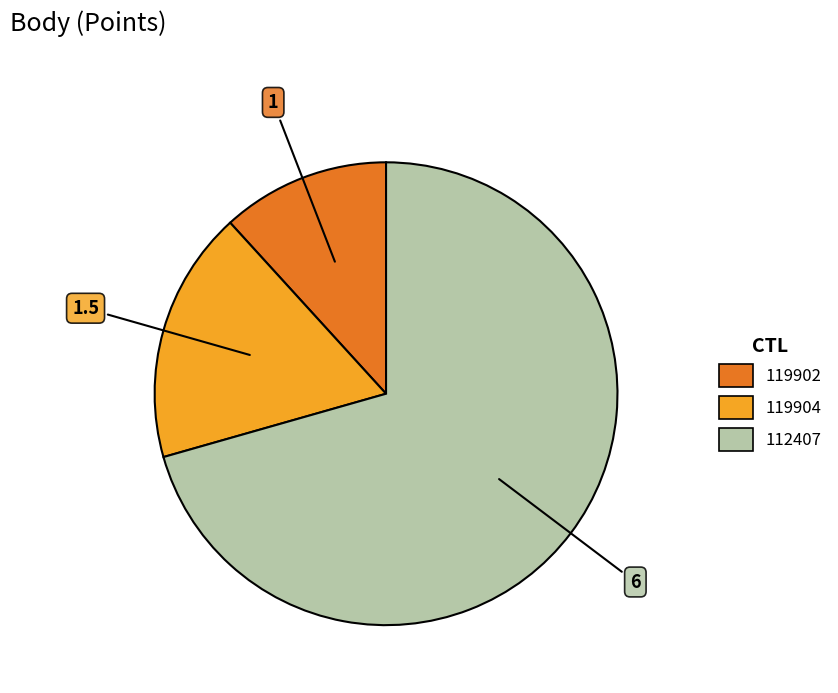

Do 119904 and 112407 together represent more than half of the pie?

Yes